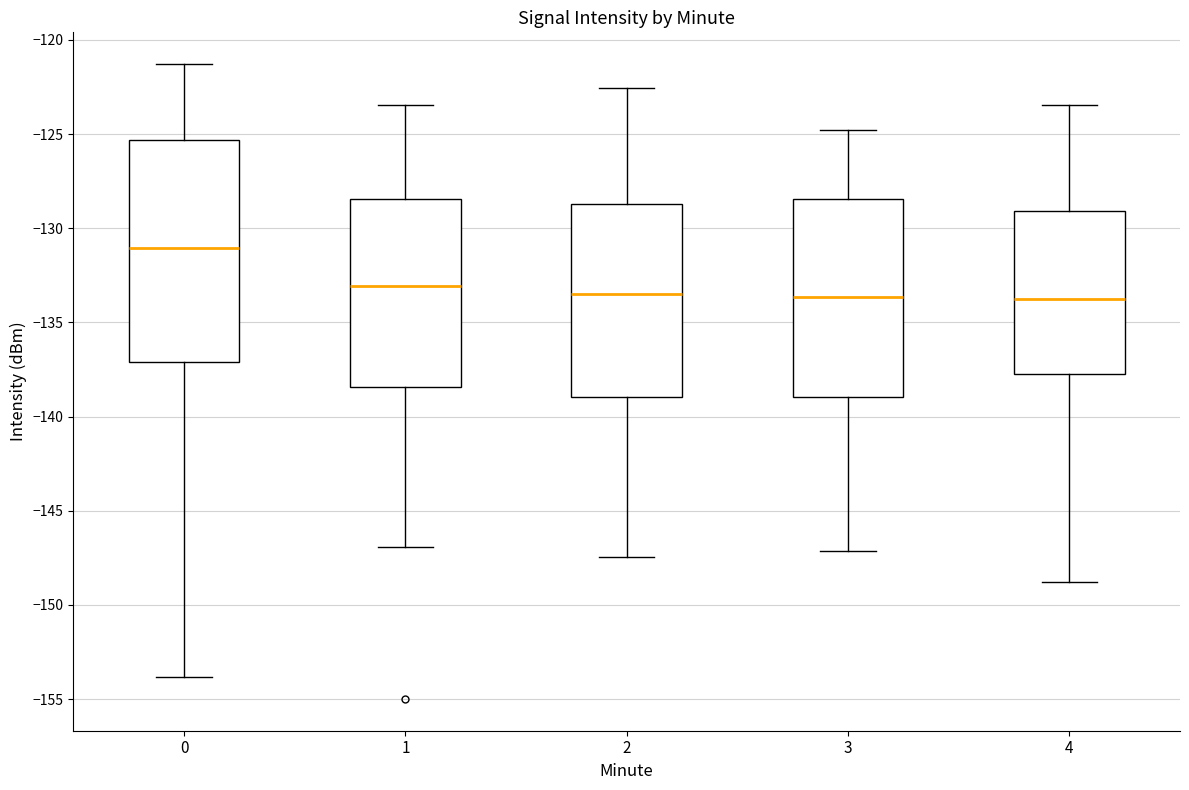

Reading left to right, read every box against the y-axis: the position of its median line, the range the box covers, and the ends of its whiskers. The values are not printed on the chart, so give them approximately, as read against the axis.

0: median -131.0, box -137.0 to -125.5, whiskers -154.0 to -121.5
1: median -133.0, box -138.5 to -128.5, whiskers -147.0 to -123.5
2: median -133.5, box -139.0 to -128.5, whiskers -147.5 to -122.5
3: median -133.5, box -139.0 to -128.5, whiskers -147.0 to -125.0
4: median -133.5, box -138.0 to -129.0, whiskers -149.0 to -123.5